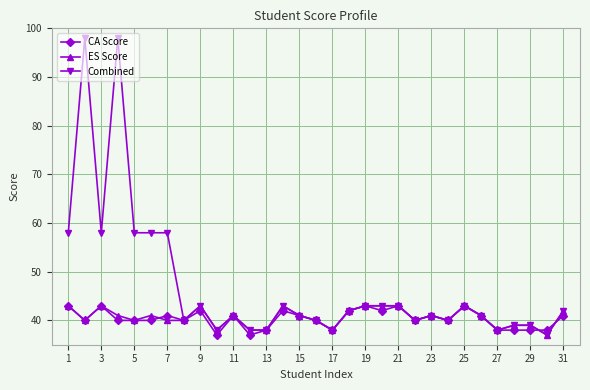

What is the maximum value shown in the chart?

98